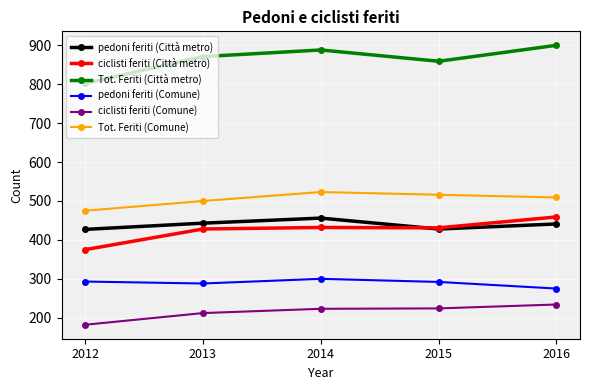

What is the value of the Tot. Feriti (Comune) point at the 1st from the left?

475